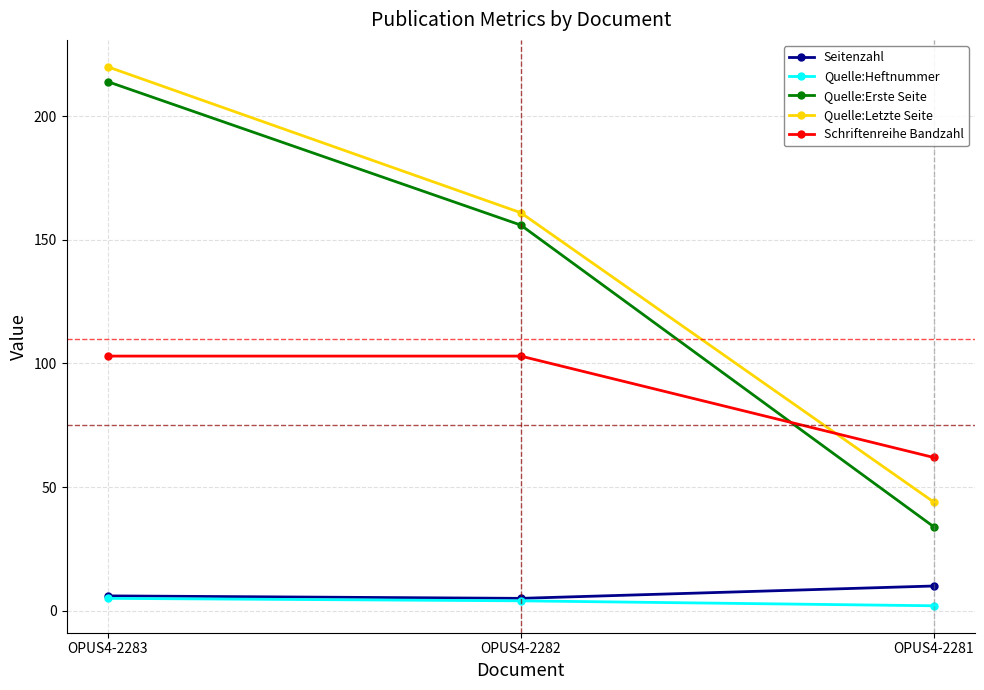

Which series changed the most between OPUS4-2283 and OPUS4-2281?

Quelle:Erste Seite